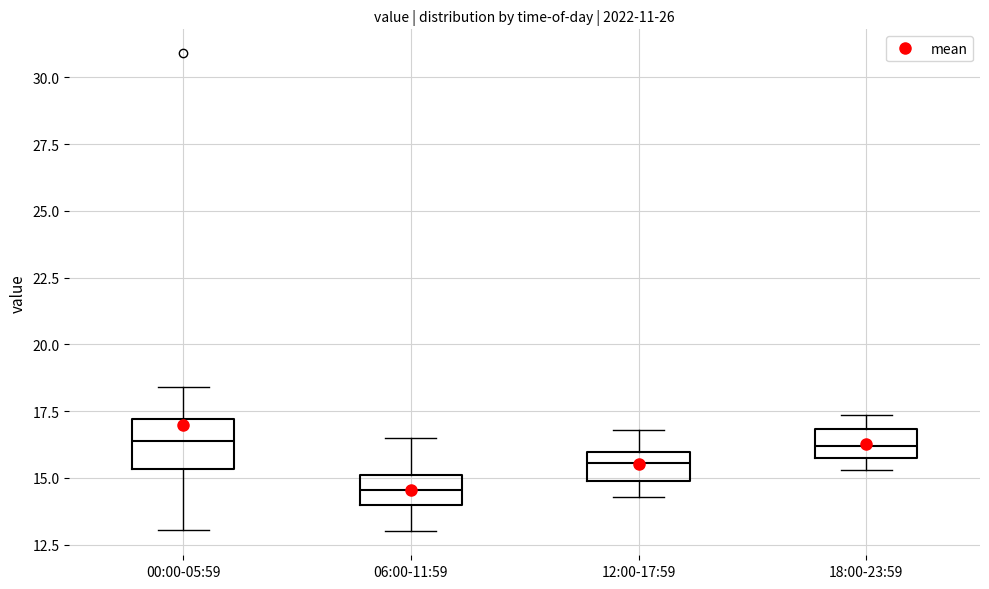

Which box's median line is the lowest?

06:00-11:59